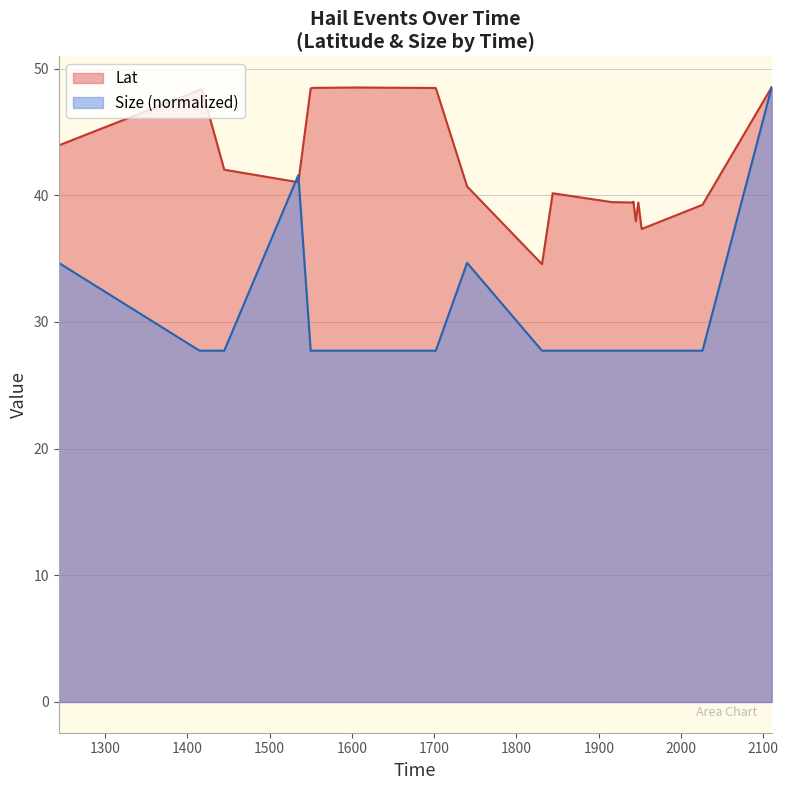

Reading right to left, extract all data points from this chart.

Lat: 2110=48.5	2026=39.2	1952=37.3	1948=39.4	1945=38.0	1942=39.5	1942=39.4	1916=39.5	1844=40.2	1831=34.6	1740=40.7	1702=48.5	1605=48.5	1553=48.5	1550=48.4	1535=41.0	1445=42.0	1418=48.4	1415=48.3	1244=43.9
Size: 2110=48.5	2026=27.7	1952=27.7	1948=27.7	1945=27.7	1942=27.7	1942=27.7	1916=27.7	1844=27.7	1831=27.7	1740=34.7	1702=27.7	1605=27.7	1553=27.7	1550=27.7	1535=41.6	1445=27.7	1418=27.7	1415=27.7	1244=34.7